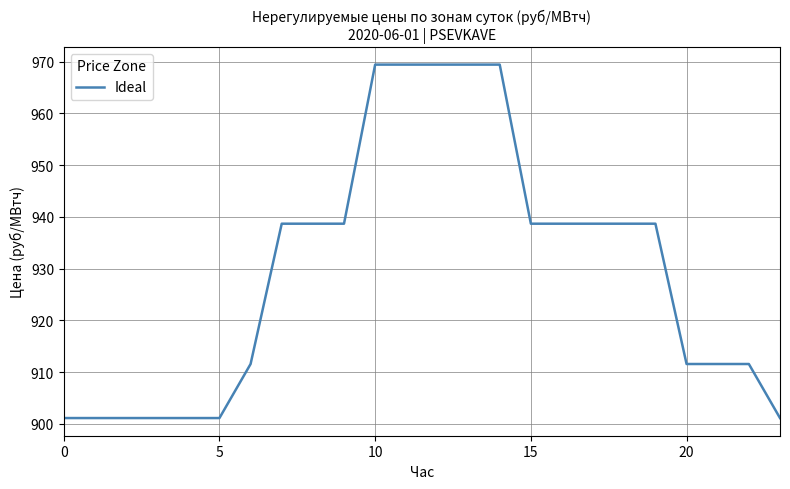

Is this an area chart (filled region under the line)?

No